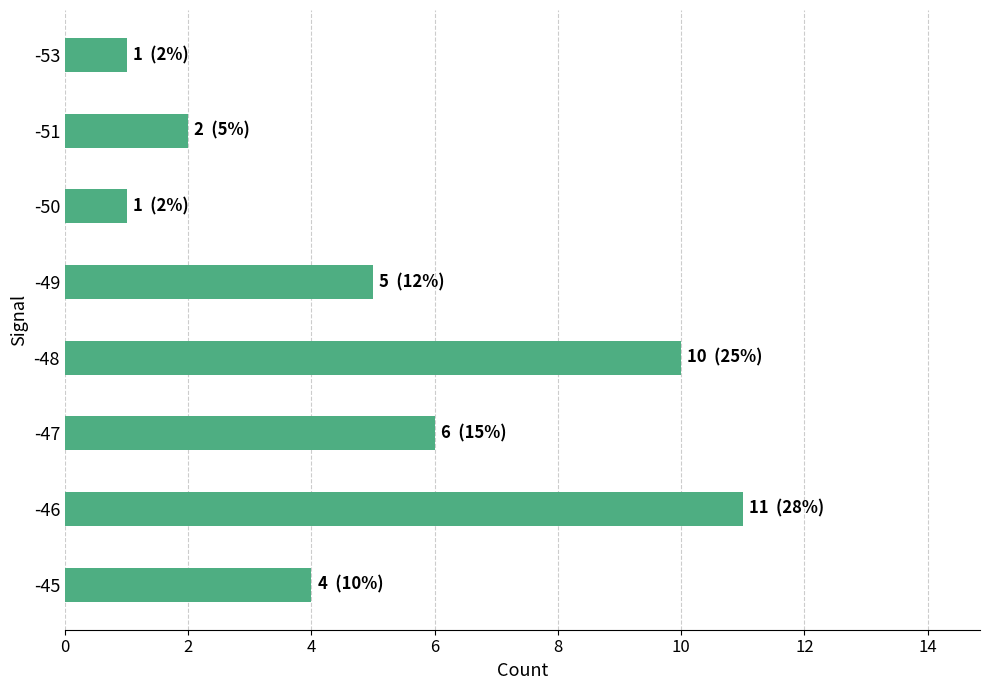

How many bars are there in total?

8